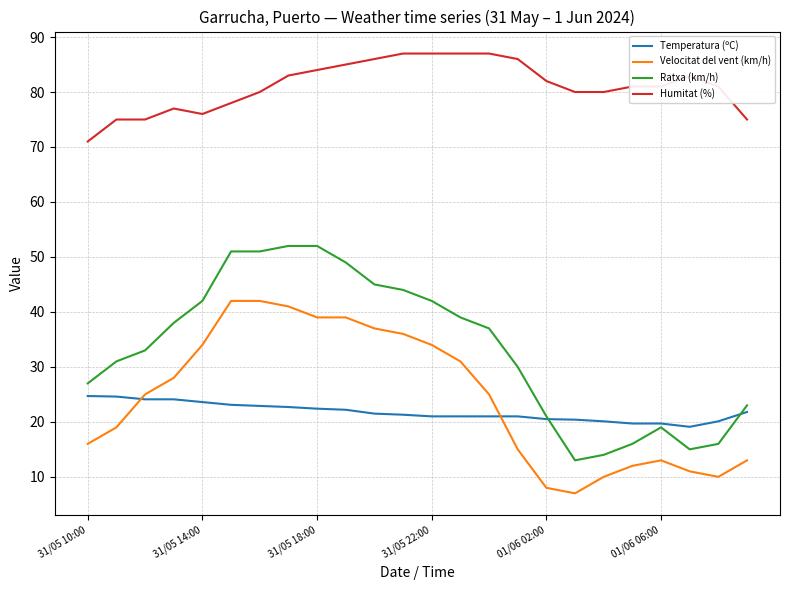

What is the greatest value displayed?

87.0